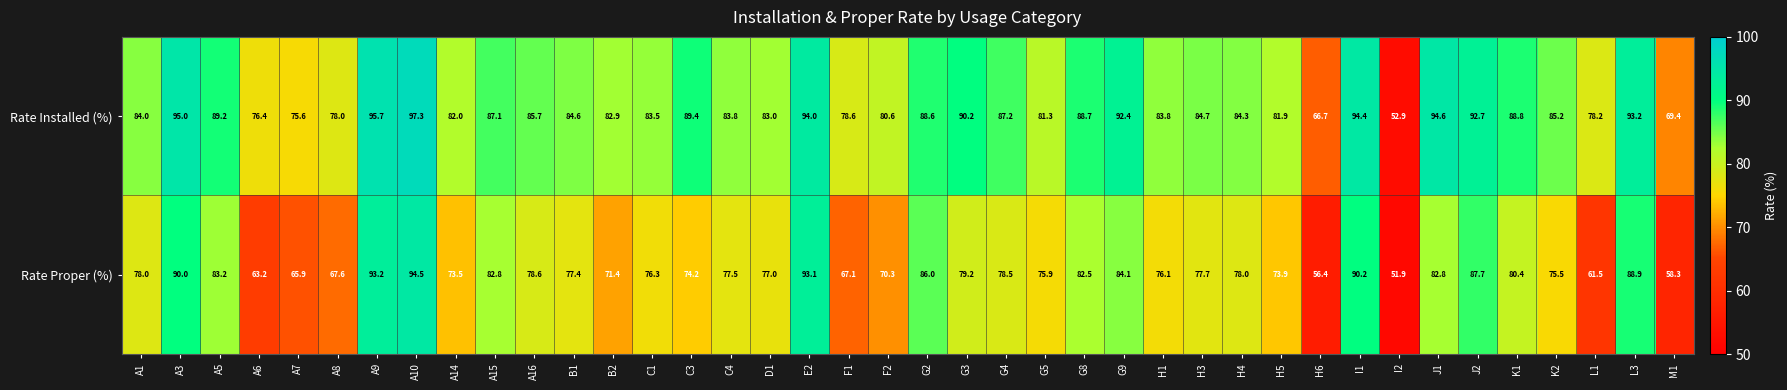

What is the difference between the maximum and minimum values in the Rate Proper (%) series?

42.6